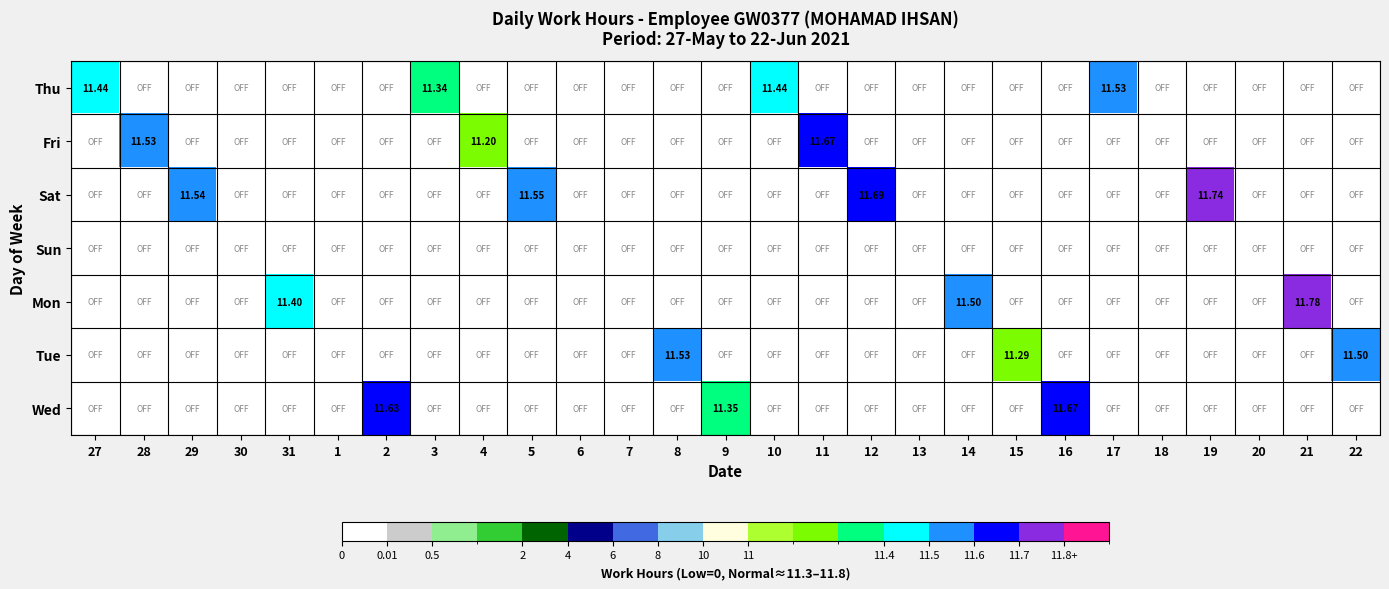

The value of Thu at 19 is -5.4. True or false?

False